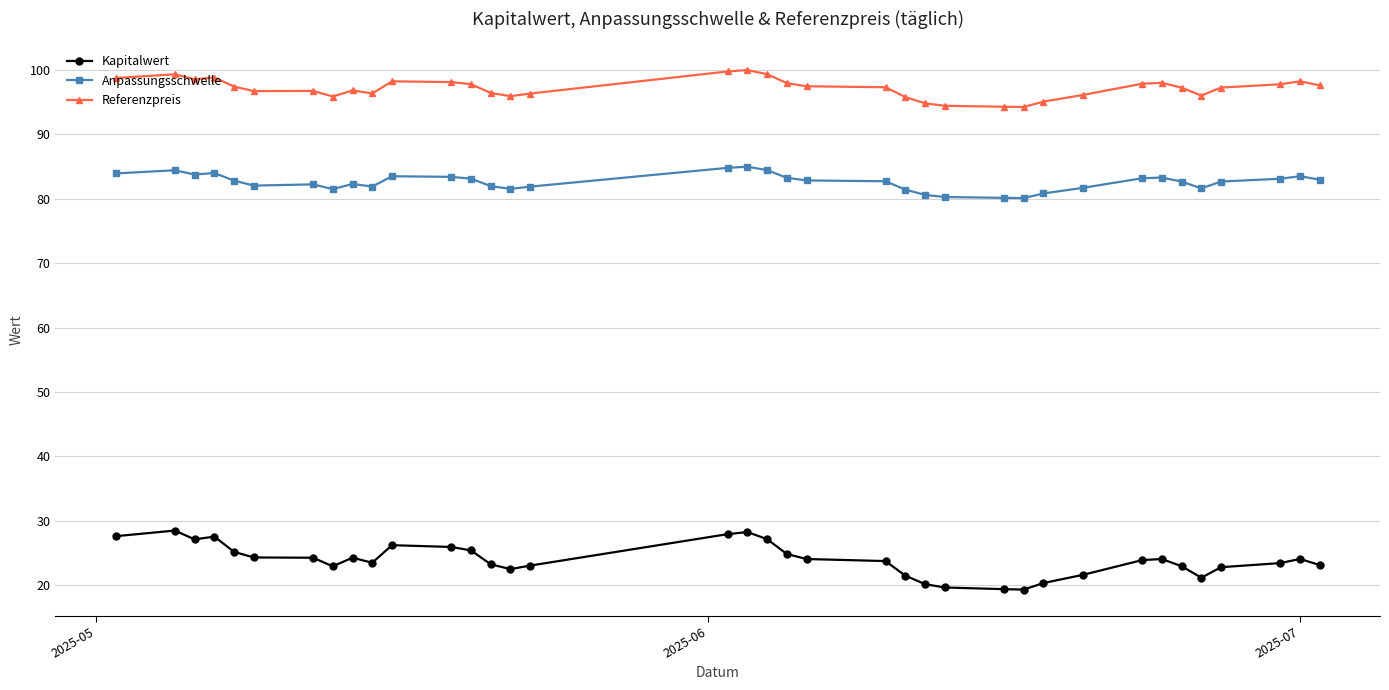

Rank the series by their maximum value, from lowest to highest.

Kapitalwert, Anpassungsschwelle, Referenzpreis